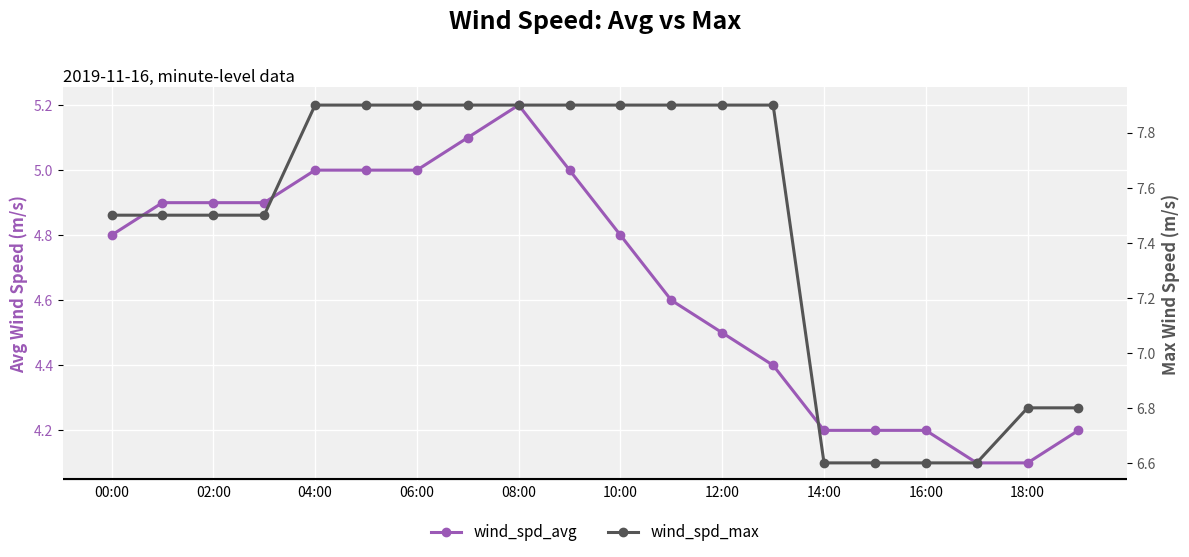

Where is wind_spd_avg nearest to the value 4?

17